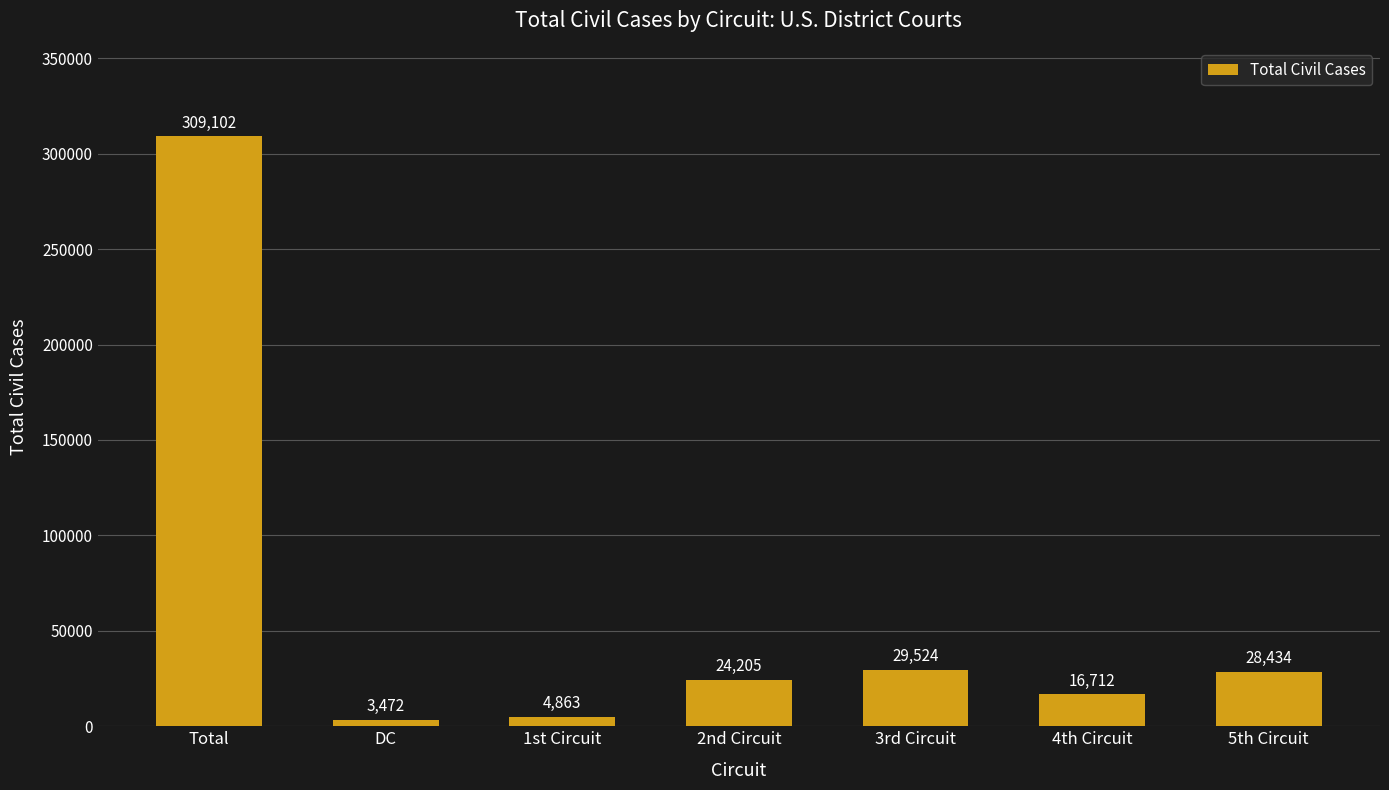

Which has a higher value, 3rd Circuit or 5th Circuit?

3rd Circuit